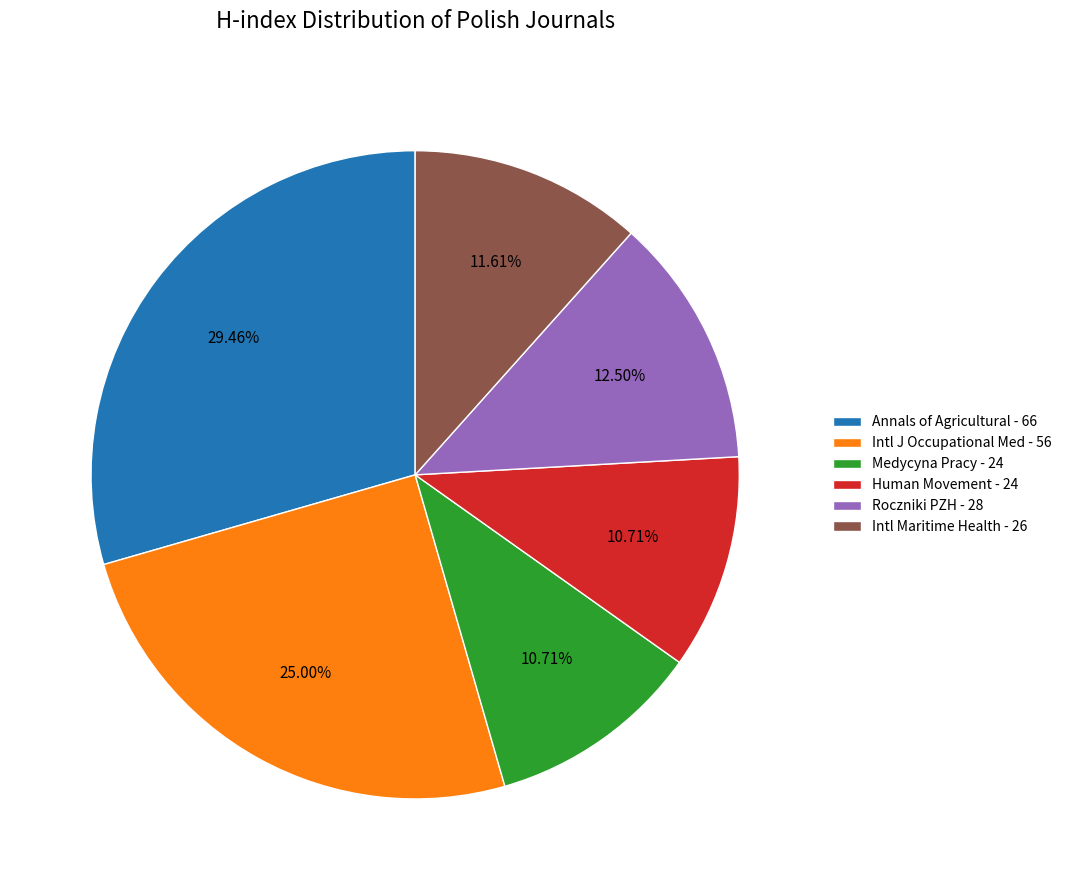

Is Annals of Agricultural - 66 the majority of the pie?

No